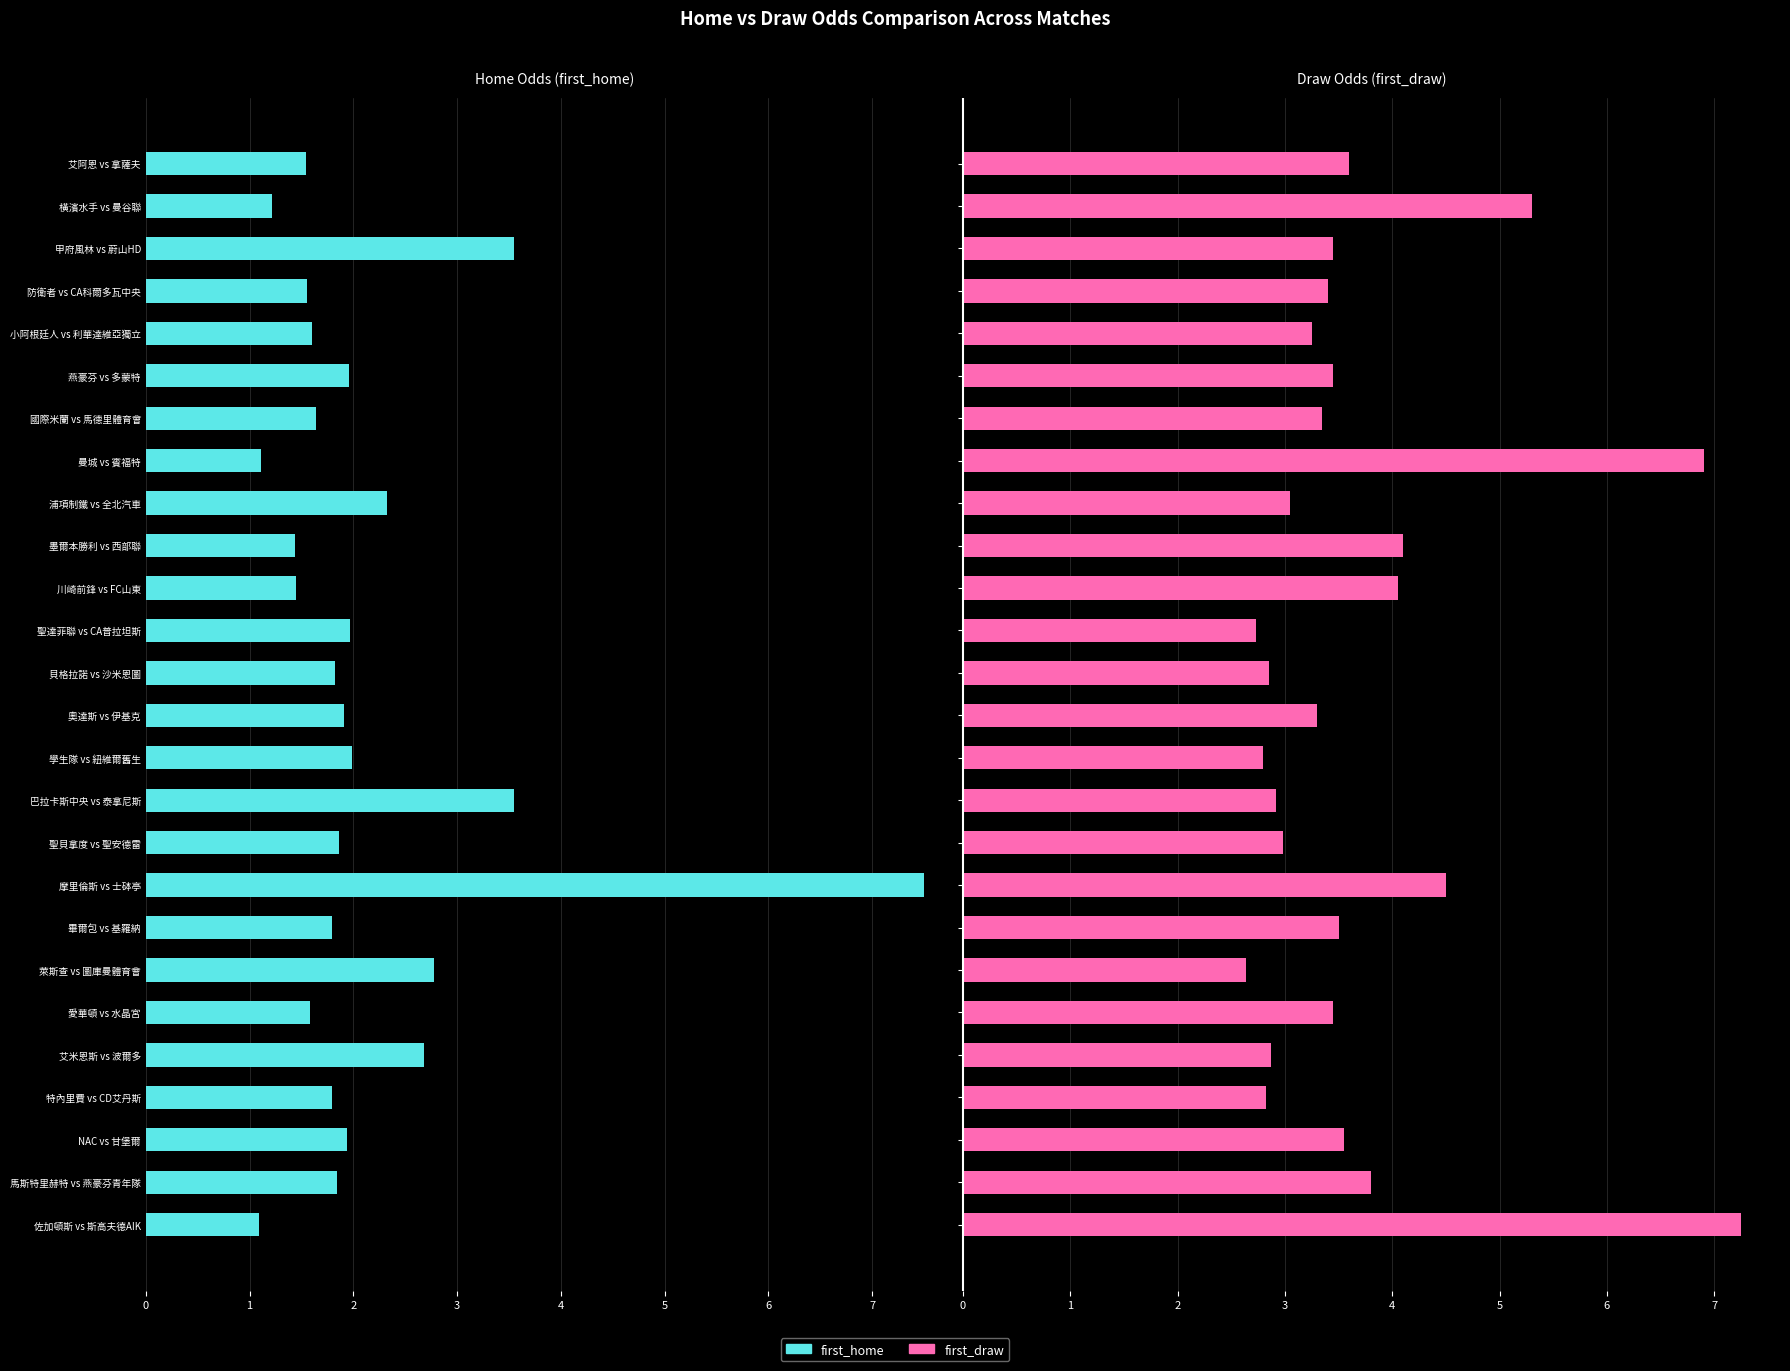

Is it true that first_home equals 3.8 at 萊斯查 vs 圖庫曼體育會?

False